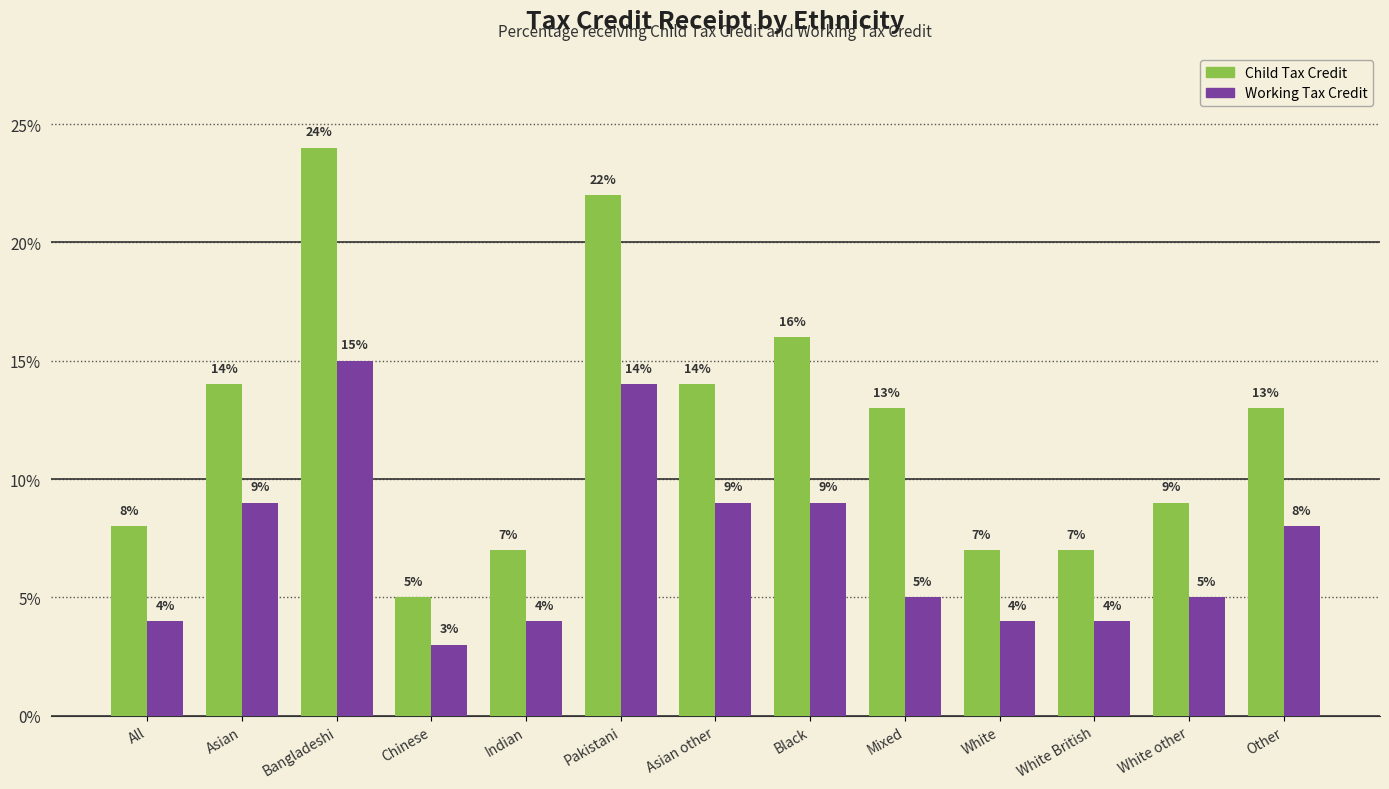

Reading left to right, transcribe all the data shown in this chart.

Child Tax Credit: 8	14	24	5	7	22	14	16	13	7	7	9	13
Working Tax Credit: 4	9	15	3	4	14	9	9	5	4	4	5	8